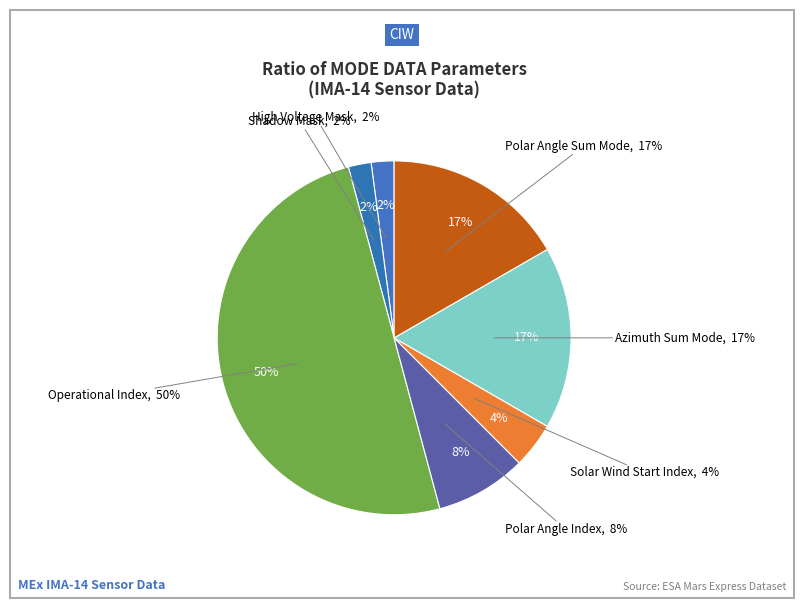

To the nearest percent, what is the average slice percentage?

14%